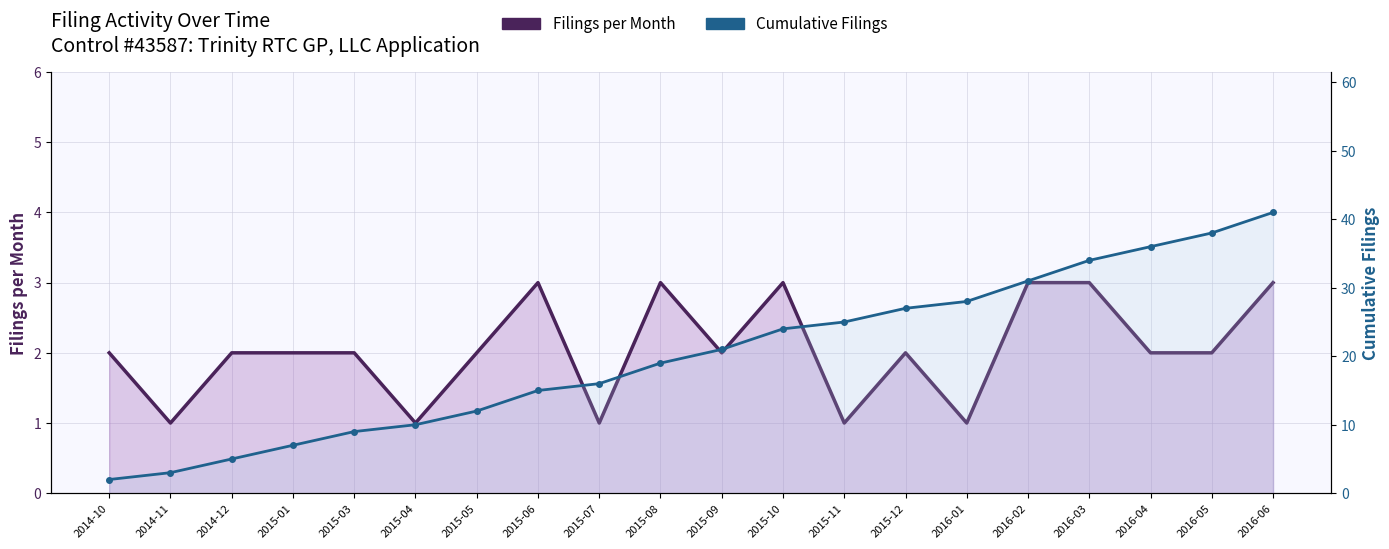

At which label does Cumulative Filings first exceed 21?

2015-10